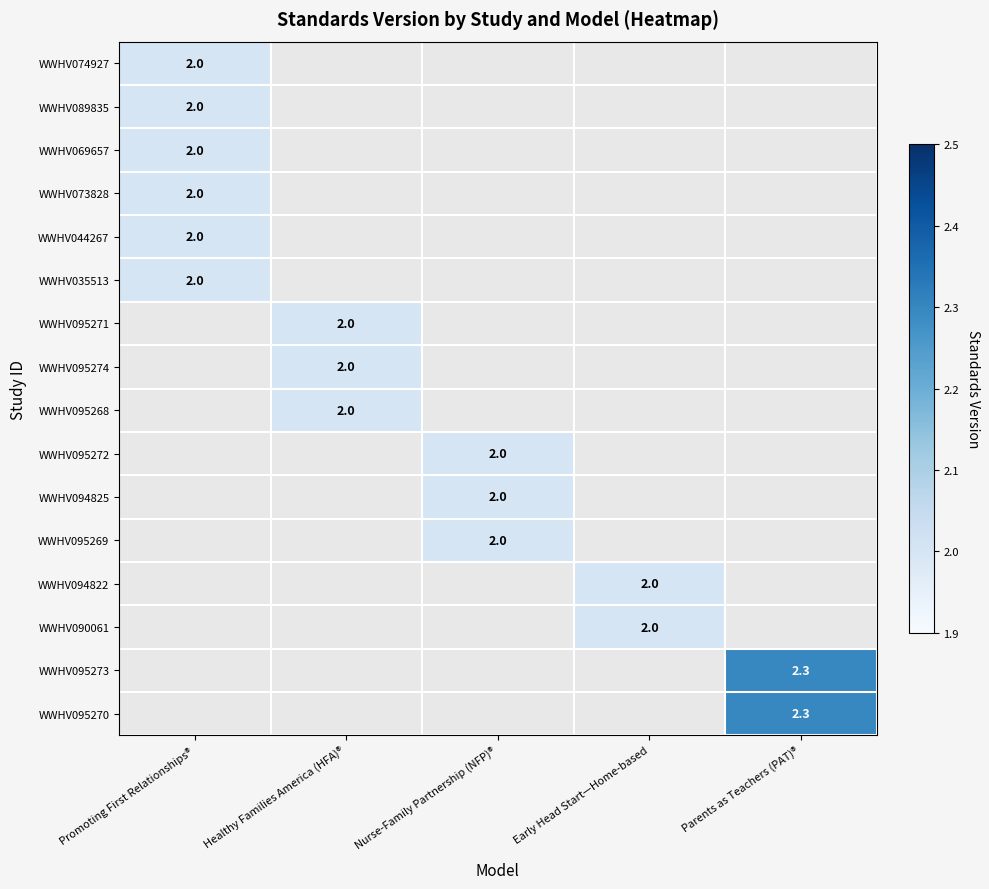

True or false: WWHV094825 has a value of 2.0 at Nurse-Family Partnership (NFP)®.

True